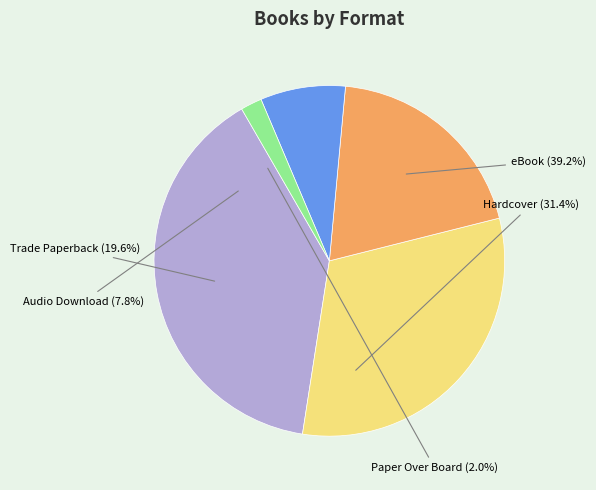

Rank the categories by value from highest to lowest.

eBook, Hardcover, Trade Paperback, Audio Download, Paper Over Board